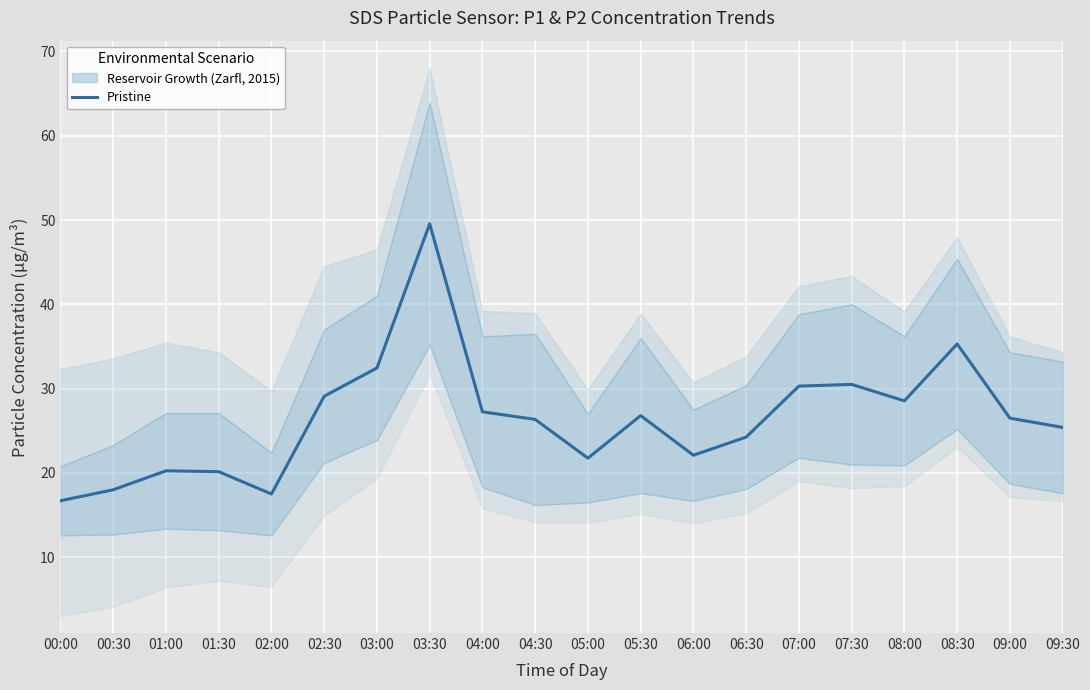

True or false: the data has more than 0 interior local peaks.

True